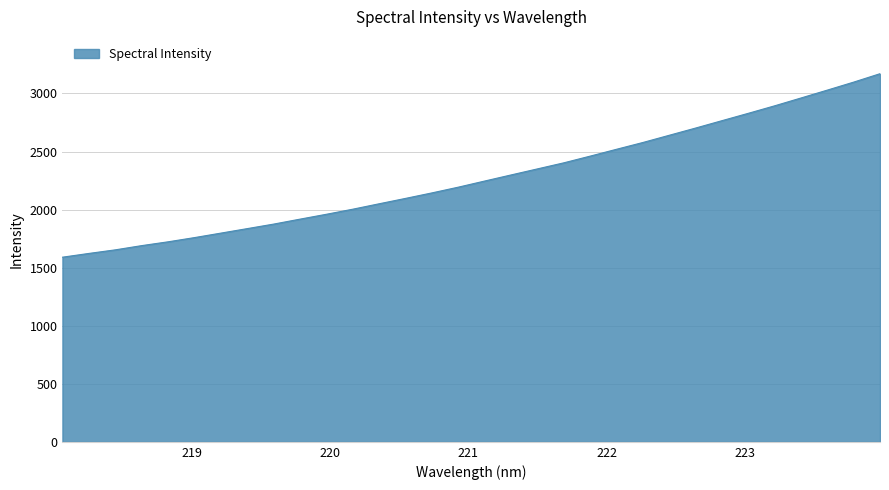

What is the difference between the maximum and minimum values?

1580.3